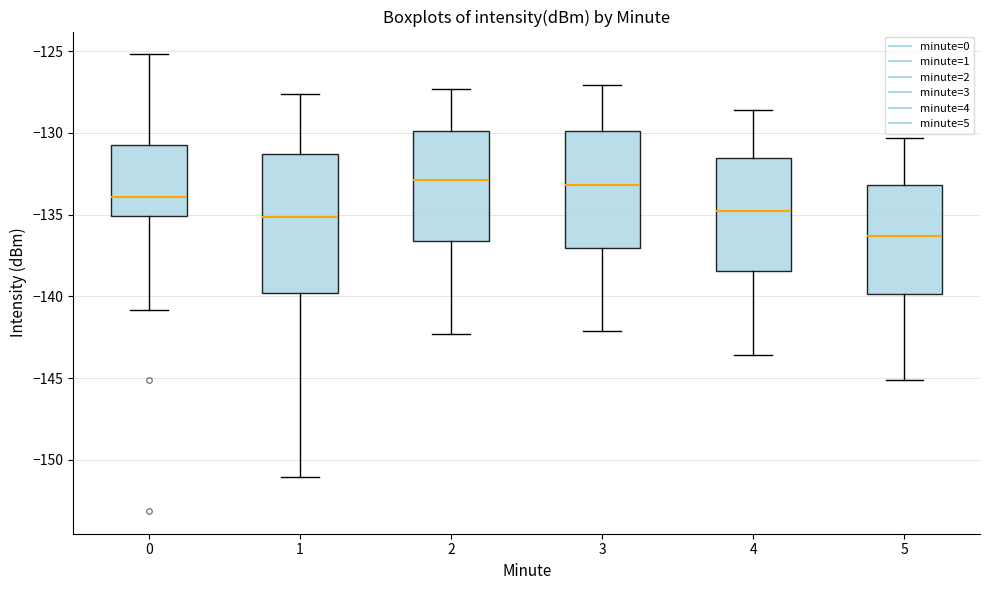

Comparing the boxes themselves (not the whiskers), which one is the tallest?

1